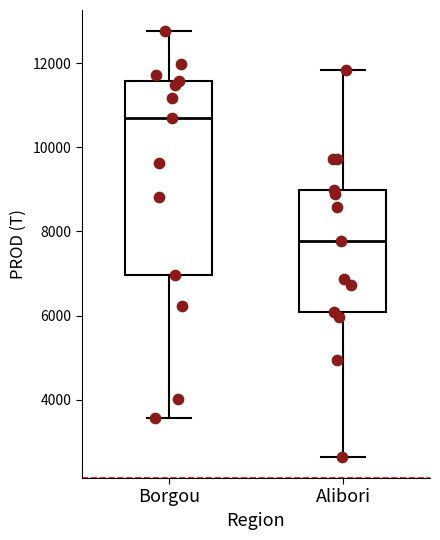

Comparing the boxes themselves (not the whiskers), which one is the tallest?

Borgou